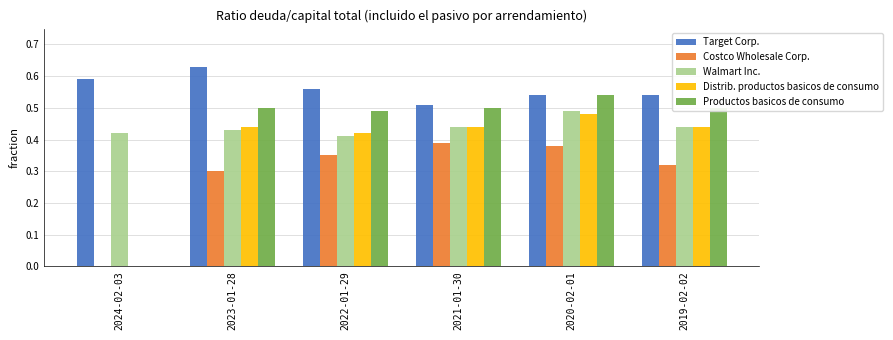

Which series has the largest total across all categories?

Target Corp.